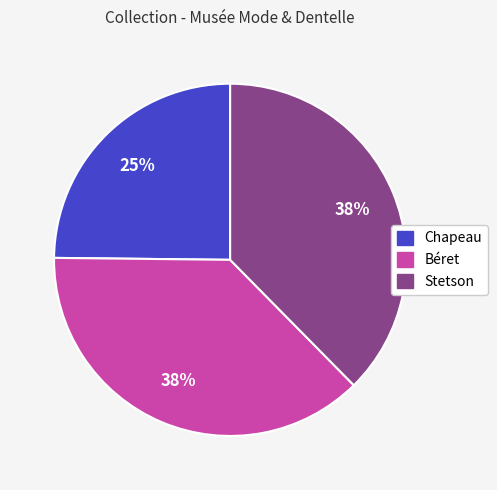

Which slice is the smallest?

Chapeau